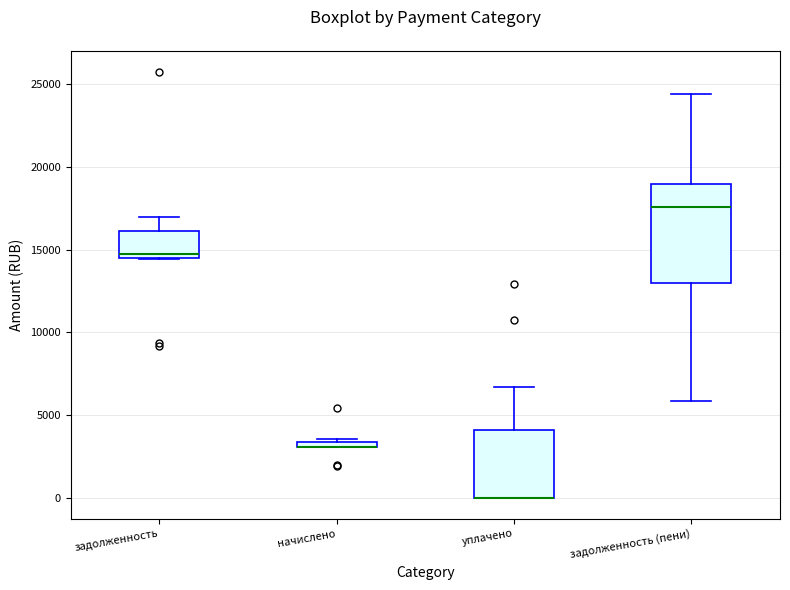

Comparing the boxes themselves (not the whiskers), which one is the tallest?

задолженность (пени)